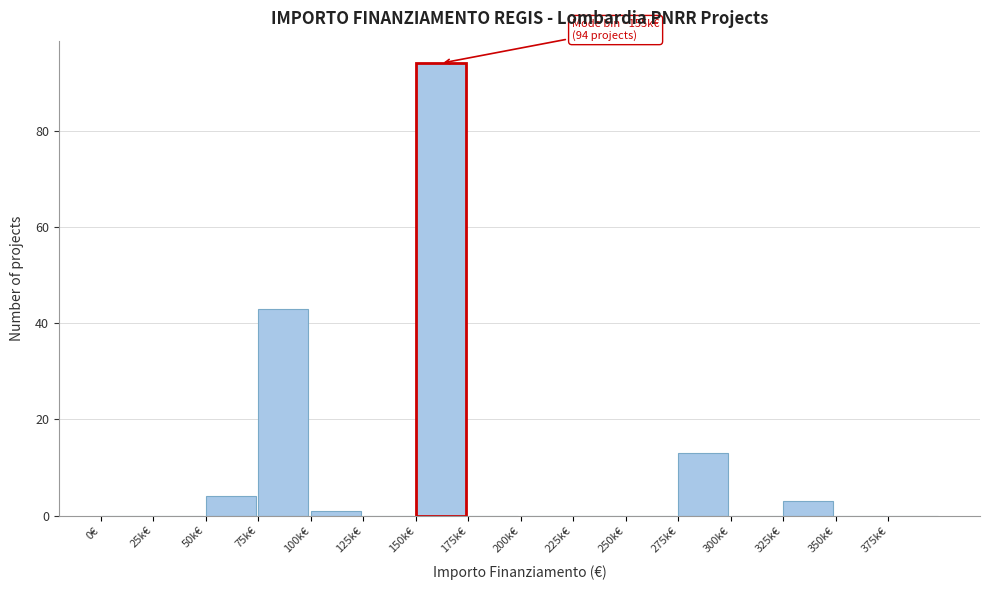

Reading left to right, list all the values displayed in this chart.

0€=0	25k€=0	50k€=4	75k€=43	100k€=1	125k€=0	150k€=94	175k€=0	200k€=0	225k€=0	250k€=0	275k€=13	300k€=0	325k€=3	350k€=0	375k€=0